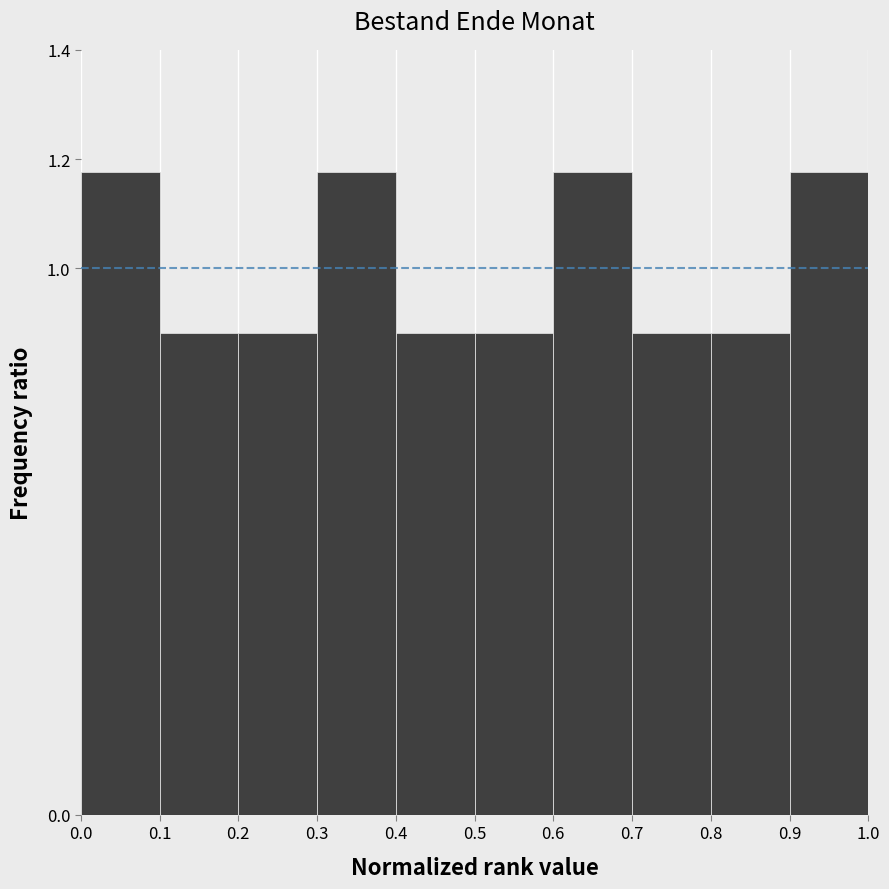

Reading left to right, transcribe this chart: for each bar, give the range it covers on the x-axis and its height. The values are not printed on the chart, so give them approximately, as read against the axis.

0.0 to 0.1: 1.18
0.1 to 0.2: 0.88
0.2 to 0.3: 0.88
0.3 to 0.4: 1.18
0.4 to 0.5: 0.88
0.5 to 0.6: 0.88
0.6 to 0.7: 1.18
0.7 to 0.8: 0.88
0.8 to 0.9: 0.88
0.9 to 1.0: 1.18